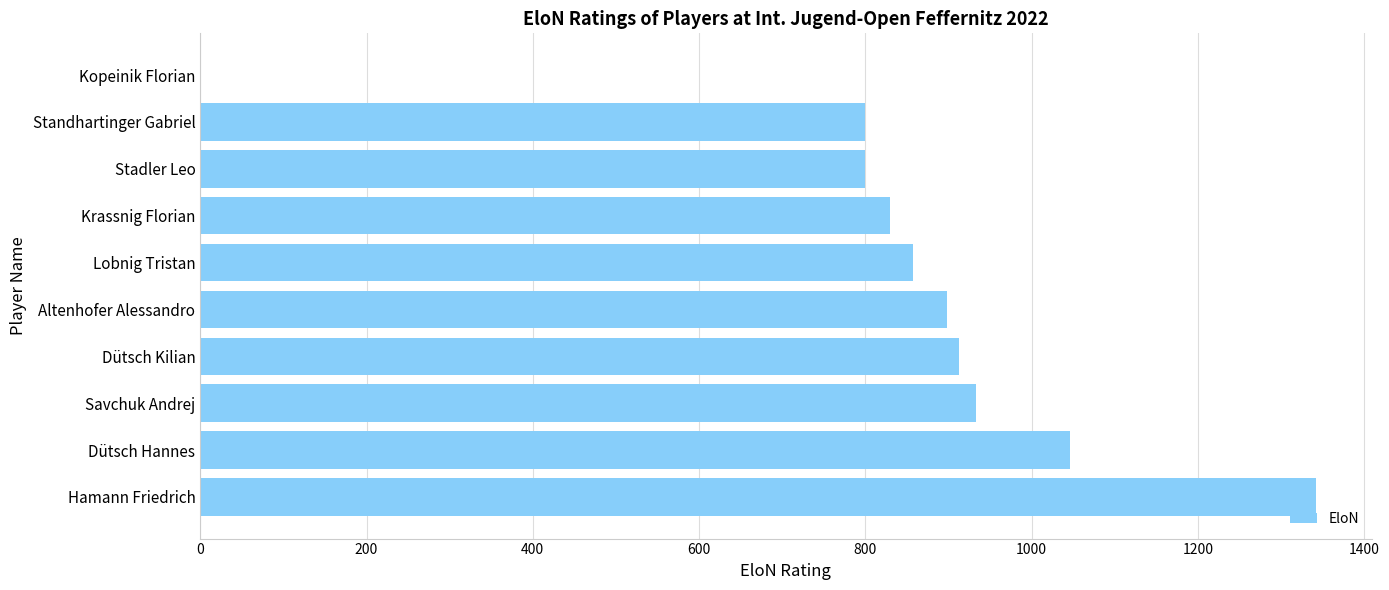

What is the maximum value shown in the chart?

1342